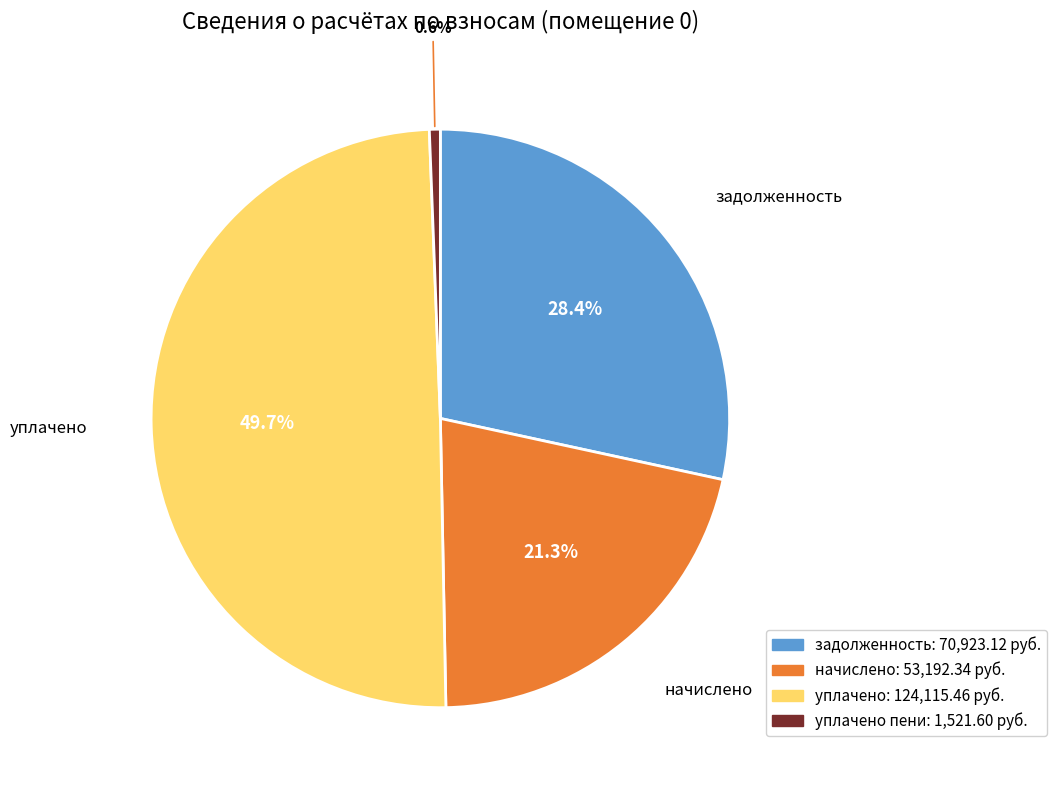

Is there any slice that represents more than half of the pie?

No